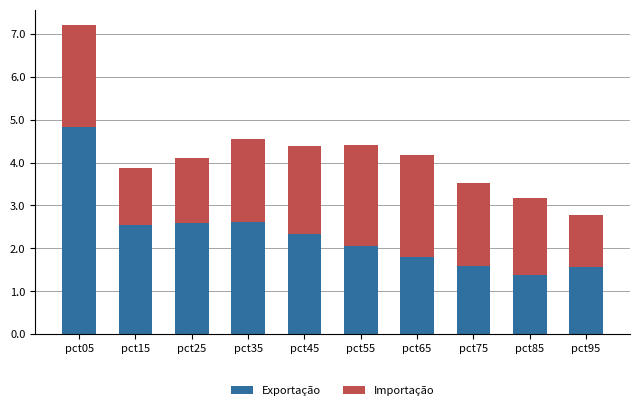

What is the highest value of the Exportação series?

4.8